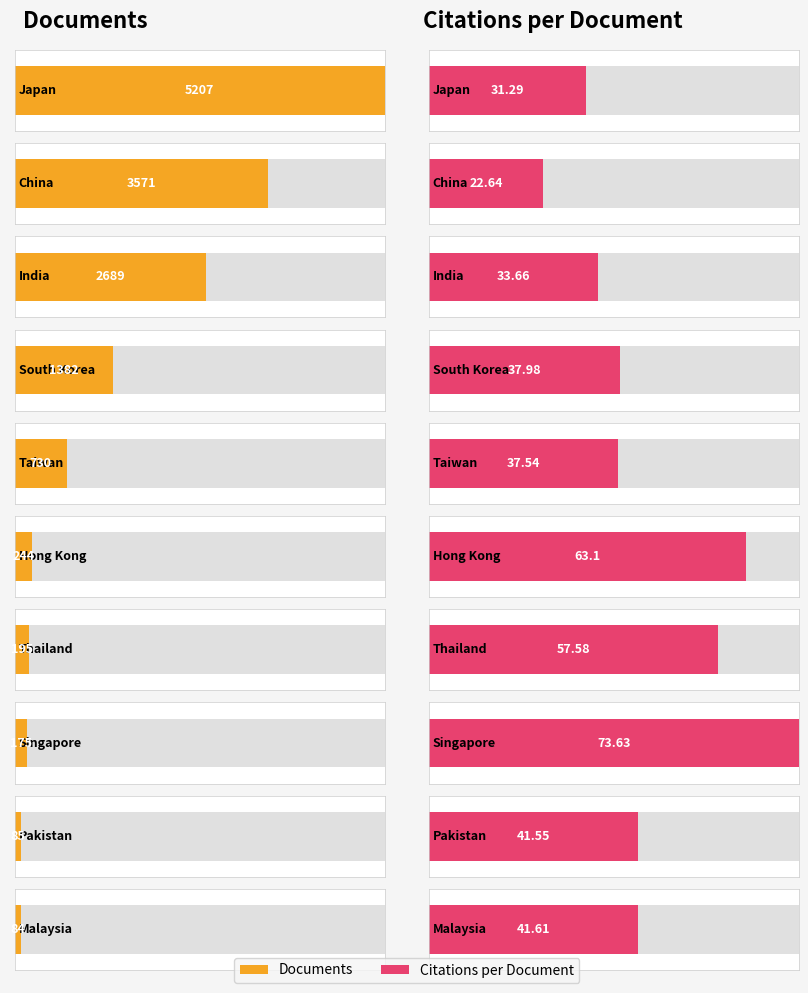

Which label corresponds to the largest value in the chart?

Japan